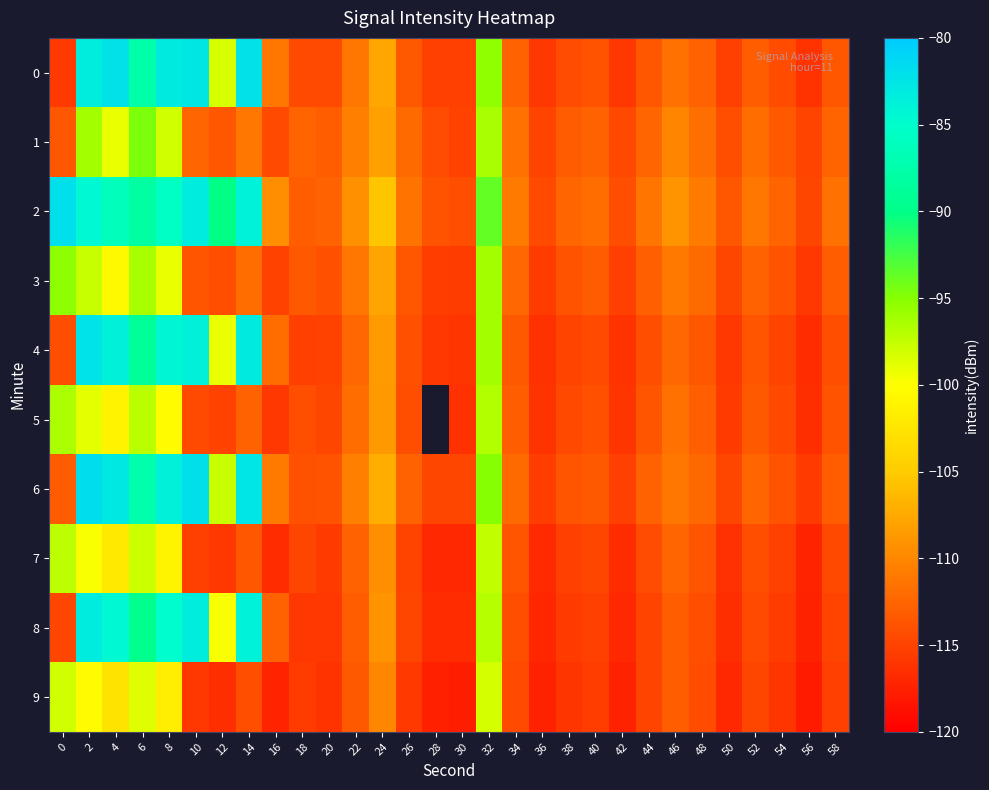

Is the value of row_3 at 50 greater than the value of row_0 at 28?

Yes